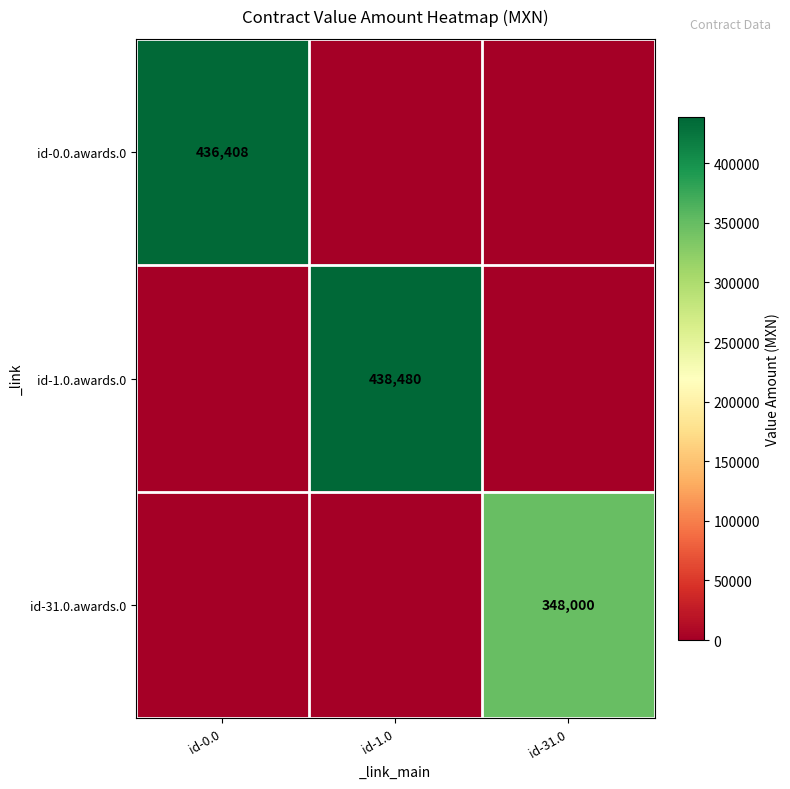

The id-1.0.awards.0 series shows 438480 at id-1.0. True or false?

True